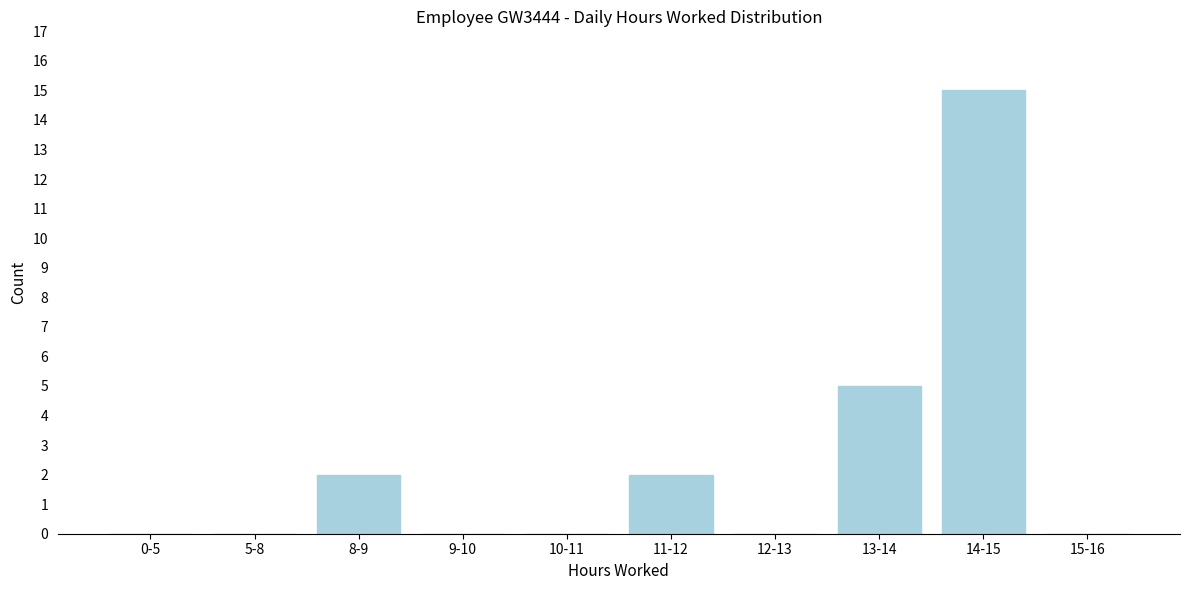

Reading left to right, what are all the values shown in this chart?

0-5=0	5-8=0	8-9=2	9-10=0	10-11=0	11-12=2	12-13=0	13-14=5	14-15=15	15-16=0